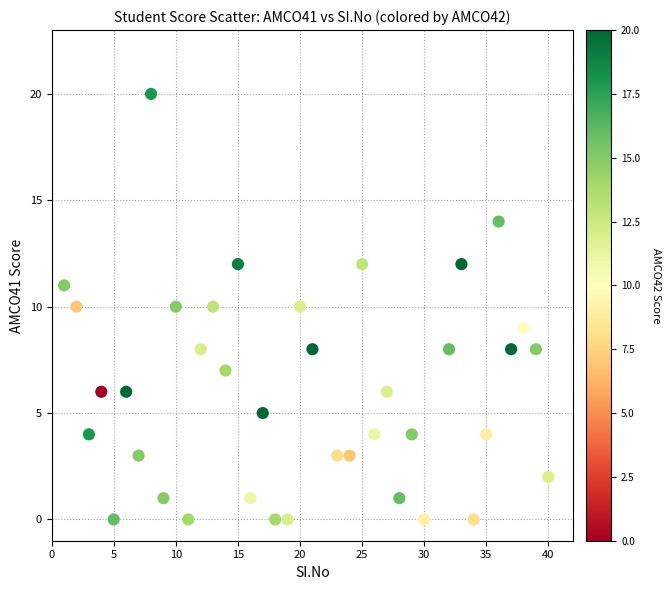

What is the range of X values (max minus min)?

39